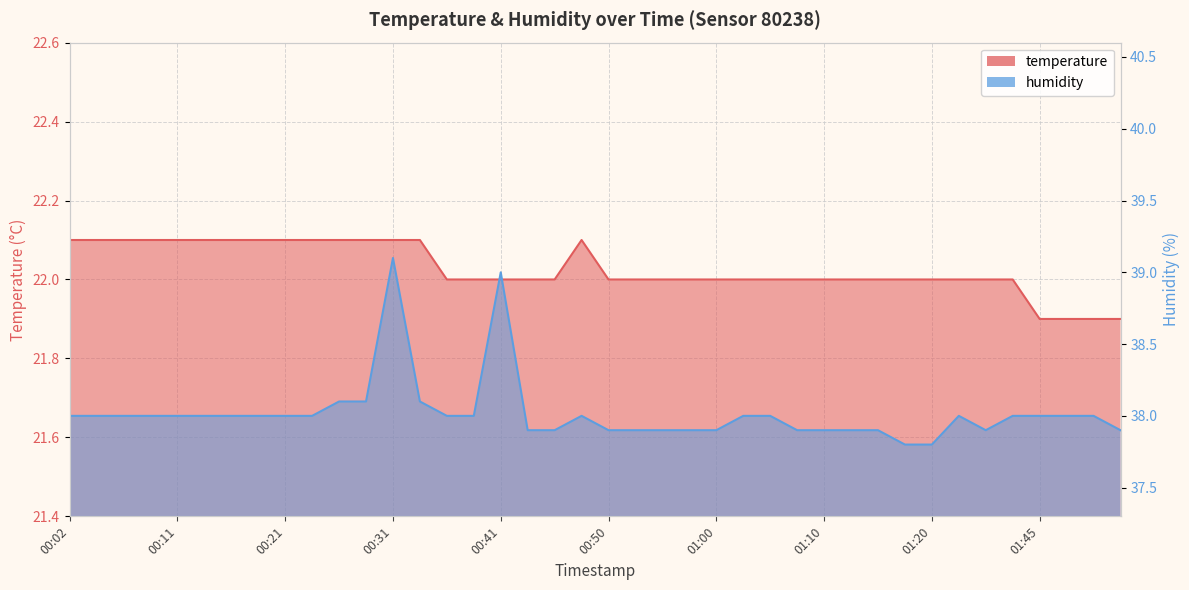

What is the smallest value displayed?

21.9